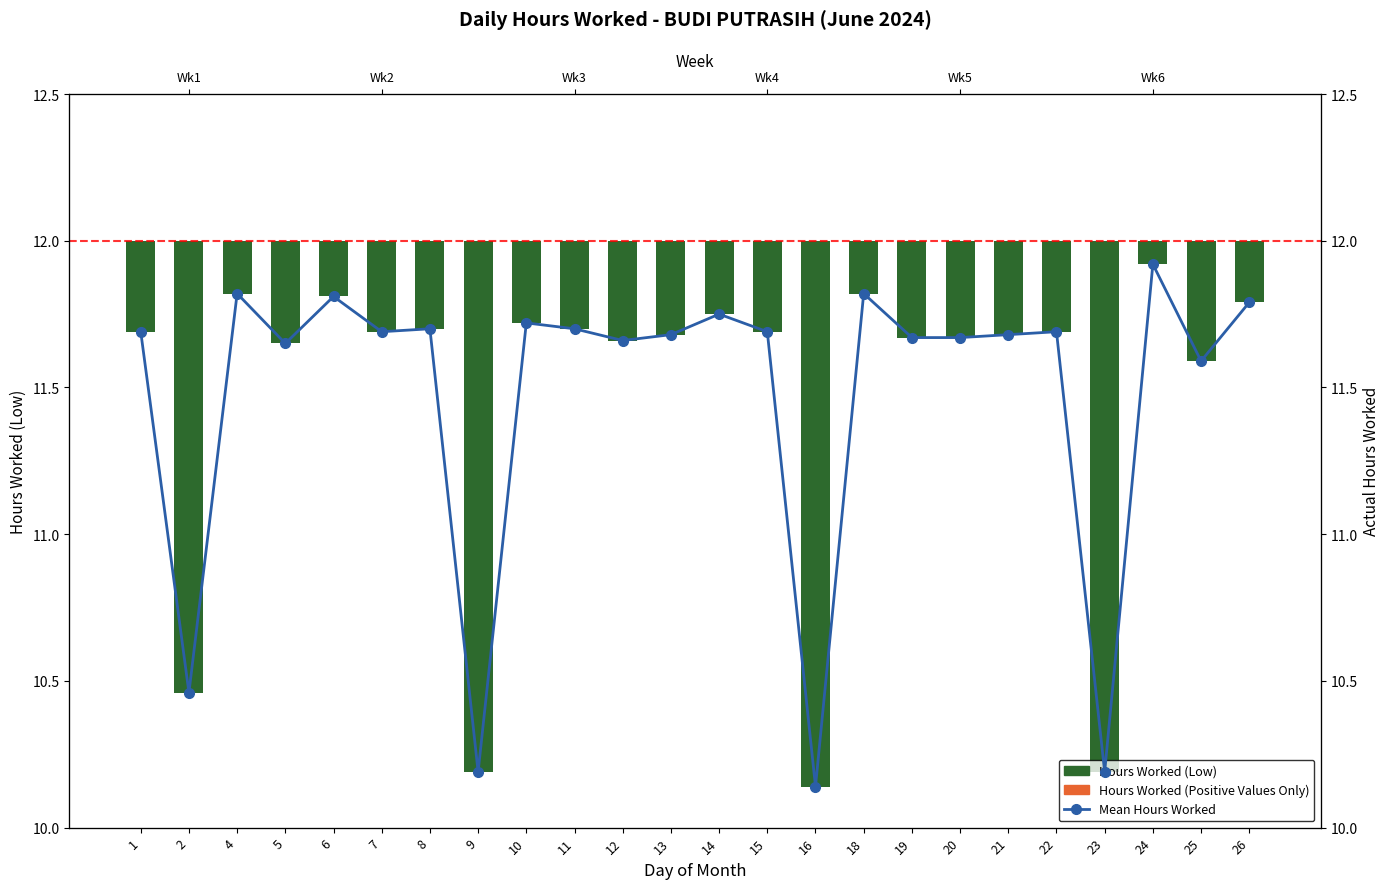

Reading left to right, transcribe all the data shown in this chart.

Hours Worked (Low): 1=-0.3	2=-1.5	4=-0.2	5=-0.3	6=-0.2	7=-0.3	8=-0.3	9=-1.8	10=-0.3	11=-0.3	12=-0.3	13=-0.3	14=-0.2	15=-0.3	16=-1.9	18=-0.2	19=-0.3	20=-0.3	21=-0.3	22=-0.3	23=-1.8	24=-0.1	25=-0.4	26=-0.2
Positive Values Only: 1=0.0	2=0.0	4=0.0	5=0.0	6=0.0	7=0.0	8=0.0	9=0.0	10=0.0	11=0.0	12=0.0	13=0.0	14=0.0	15=0.0	16=0.0	18=0.0	19=0.0	20=0.0	21=0.0	22=0.0	23=0.0	24=0.0	25=0.0	26=0.0
Mean Hours Worked: 1=11.7	2=10.5	4=11.8	5=11.7	6=11.8	7=11.7	8=11.7	9=10.2	10=11.7	11=11.7	12=11.7	13=11.7	14=11.8	15=11.7	16=10.1	18=11.8	19=11.7	20=11.7	21=11.7	22=11.7	23=10.2	24=11.9	25=11.6	26=11.8